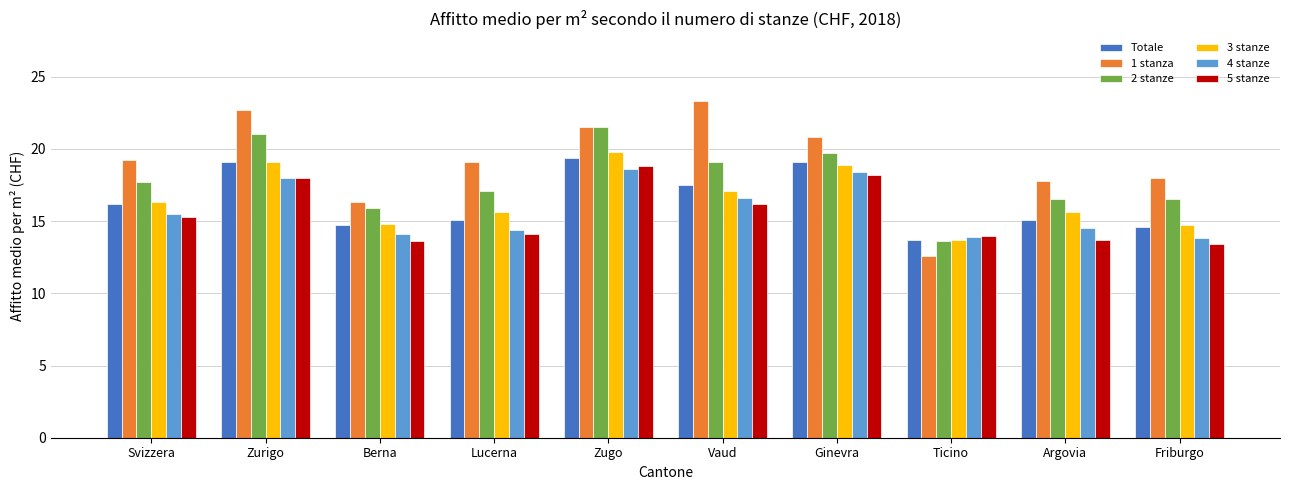

What is the label of the 7th bar from the right?

Lucerna